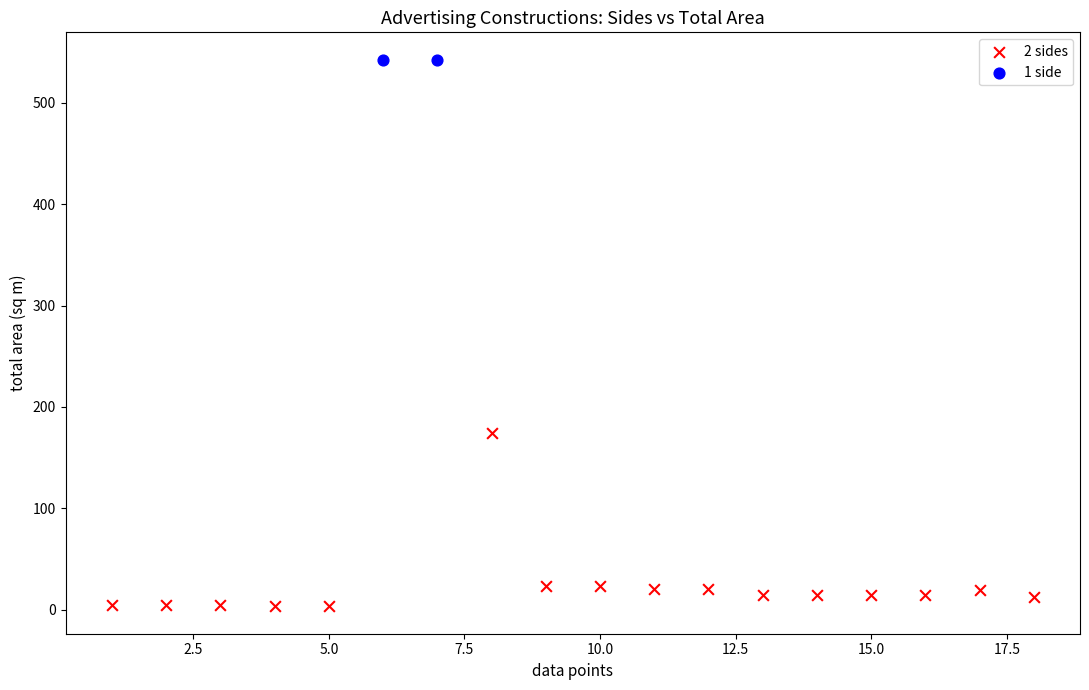

Which series reaches the minimum Y coordinate?

2 sides